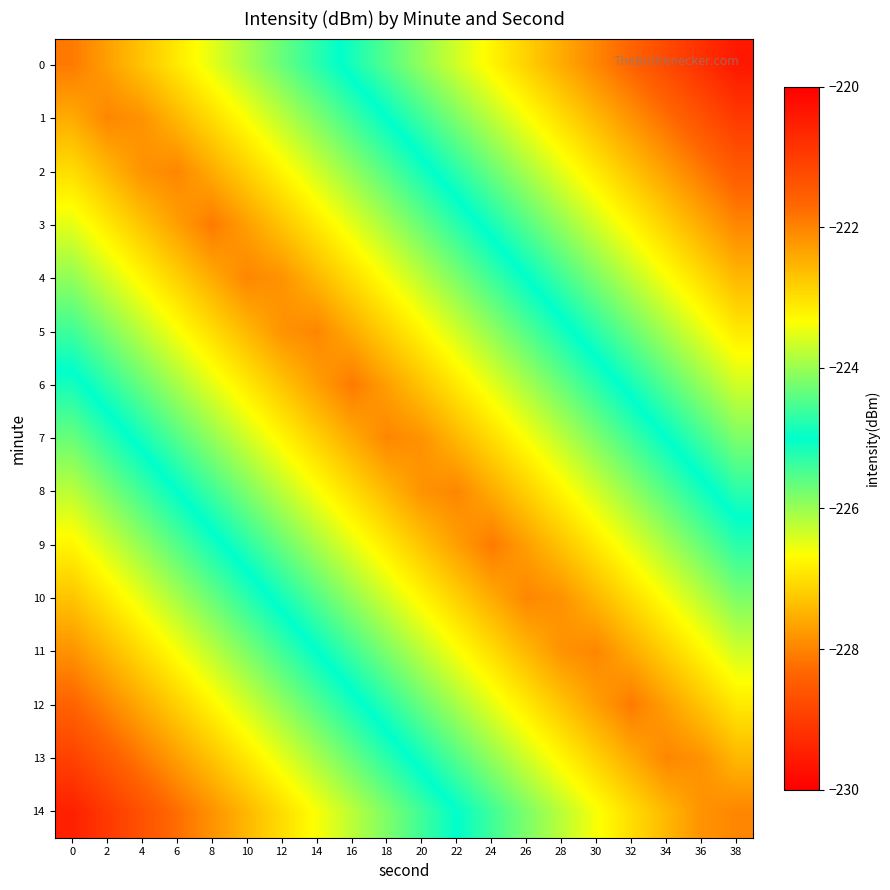

List the series in order of their peak value, highest first.

0, 14, 1, 13, 2, 12, 3, 11, 4, 10, 5, 9, 6, 8, 7